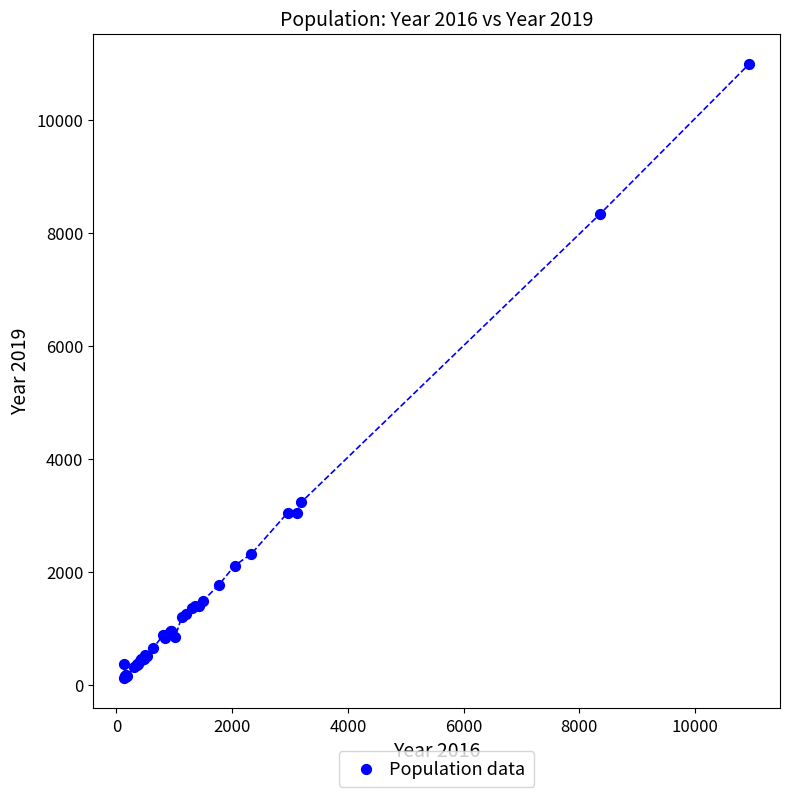

What Y value in the scatter plot is closest to 5559?

3233